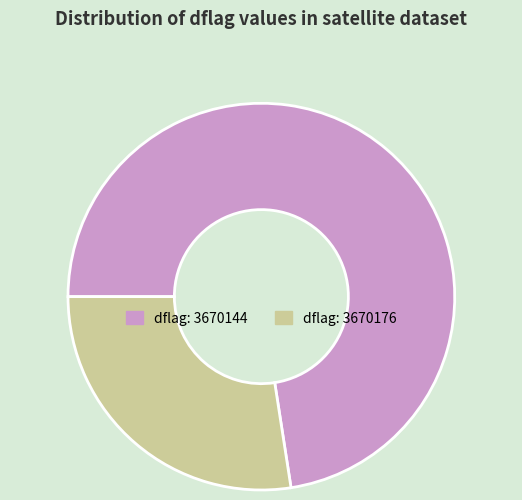

Does dflag: 3670176 represent more than half of the total?

No